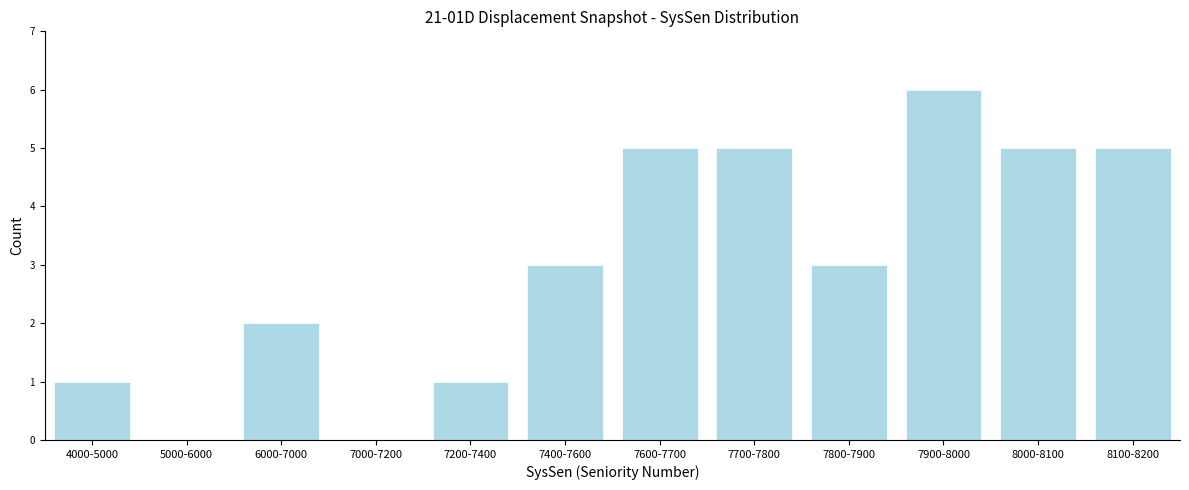

Reading left to right, transcribe all the data shown in this chart.

4000-5000=1	5000-6000=0	6000-7000=2	7000-7200=0	7200-7400=1	7400-7600=3	7600-7700=5	7700-7800=5	7800-7900=3	7900-8000=6	8000-8100=5	8100-8200=5